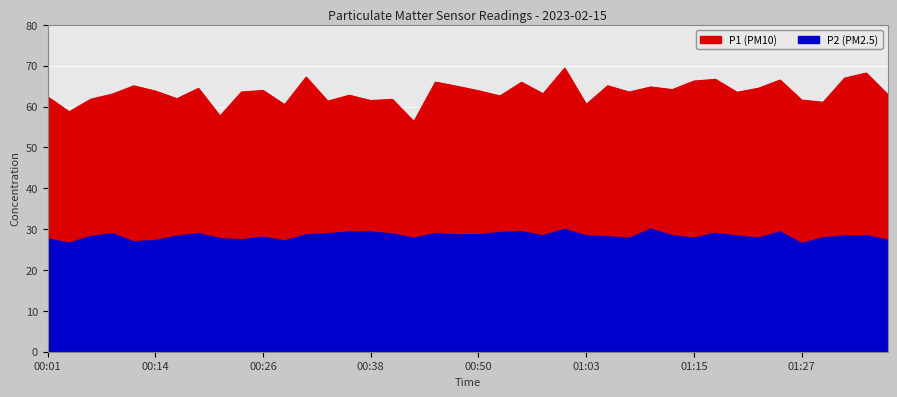

True or false: P1 has more than 2 interior local peaks.

True